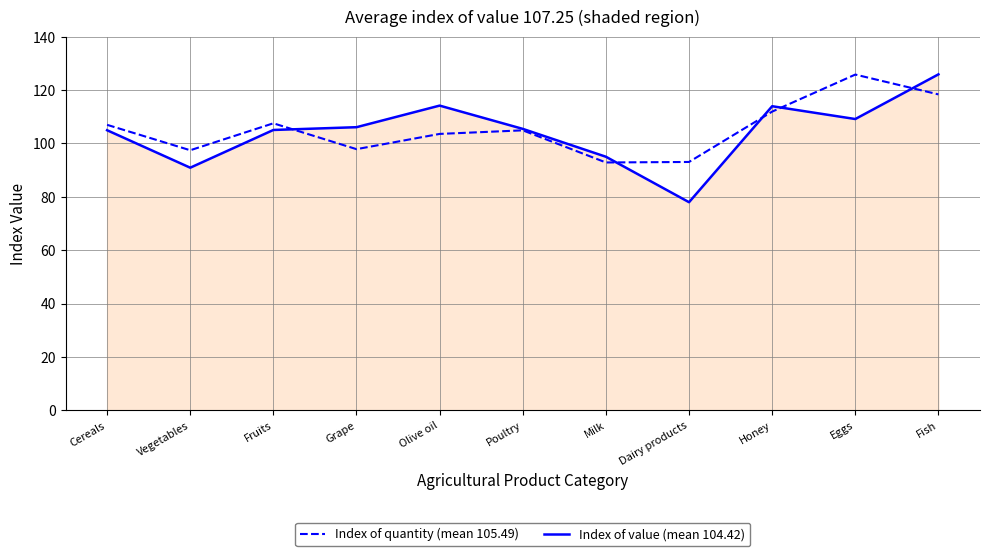

True or false: Index of quantity (mean 105.49) has a value of 50.9 at Milk.

False